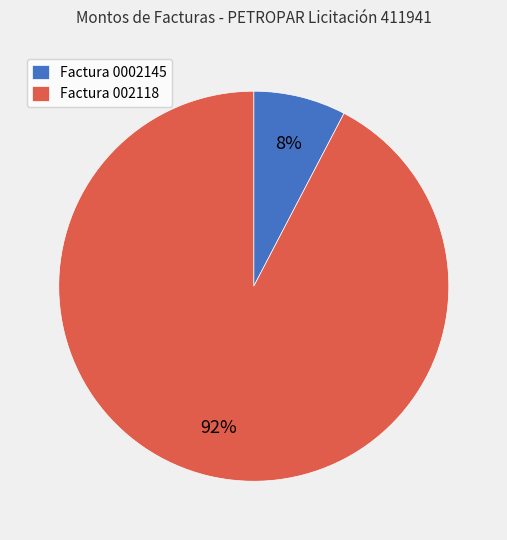

What is the majority slice?

Factura 002118